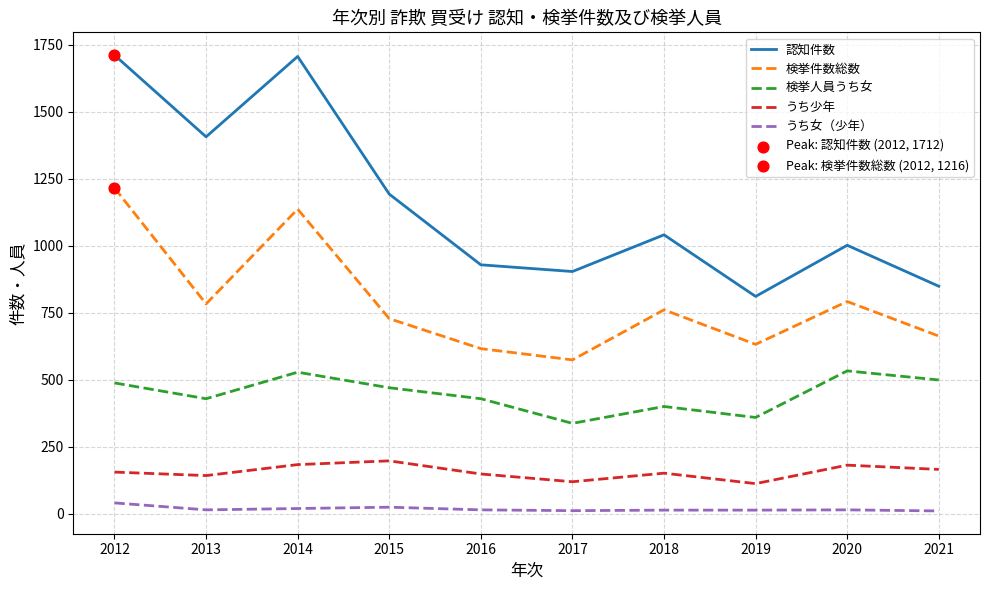

Is the value of うち少年 at 2012 greater than the value of うち女（少年） at 2013?

Yes